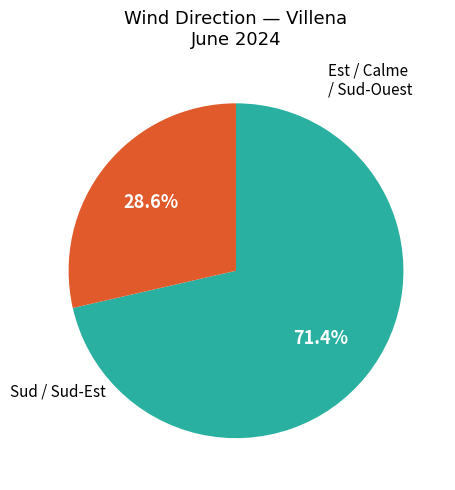

Is there a majority slice in this chart?

Yes